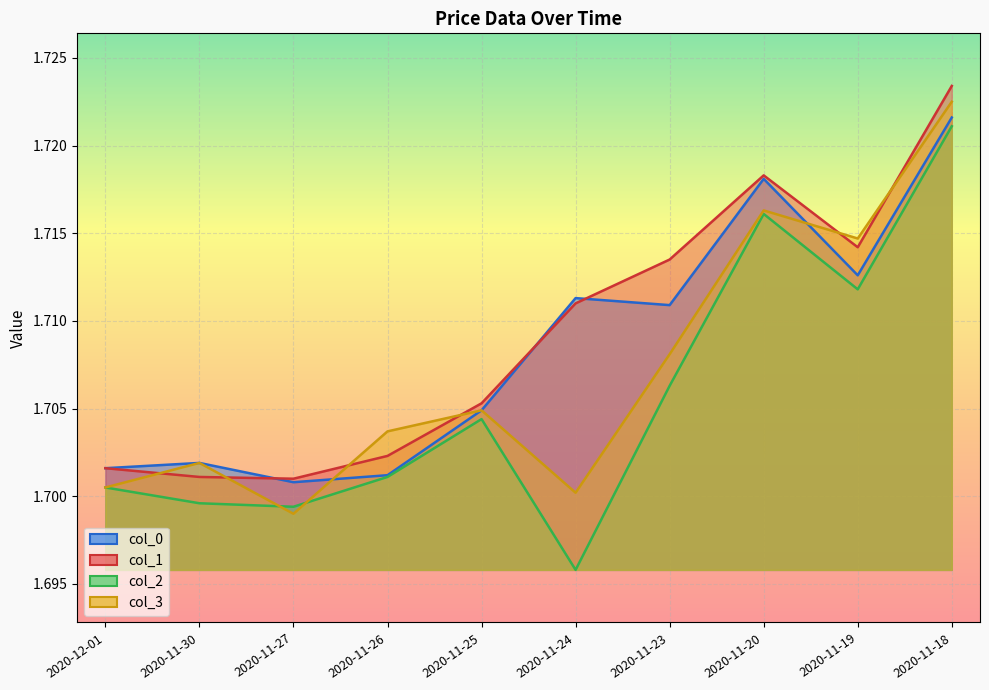

Count the col_3 values in the range 1 to 2.

10